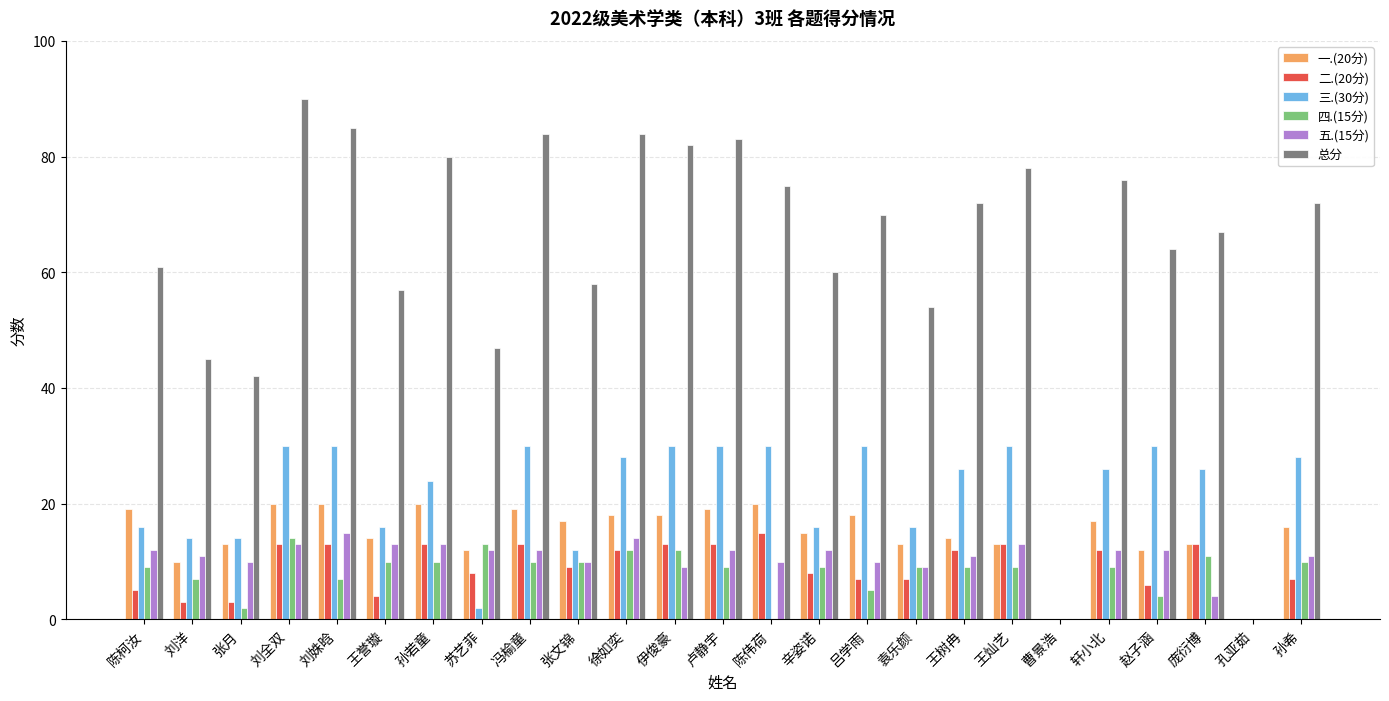

How many data points does each series have?

25